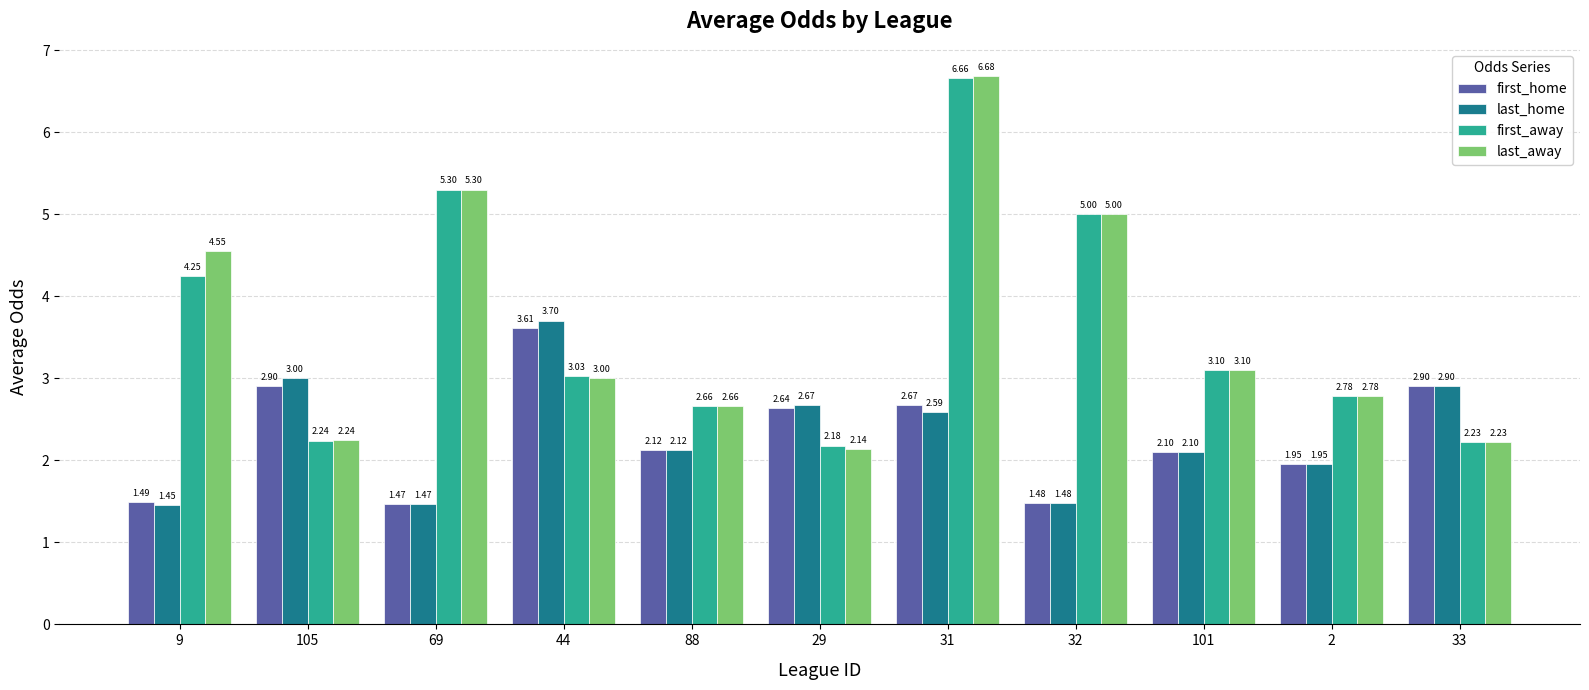

What is the spread (max minus min) of values at 44?

0.7